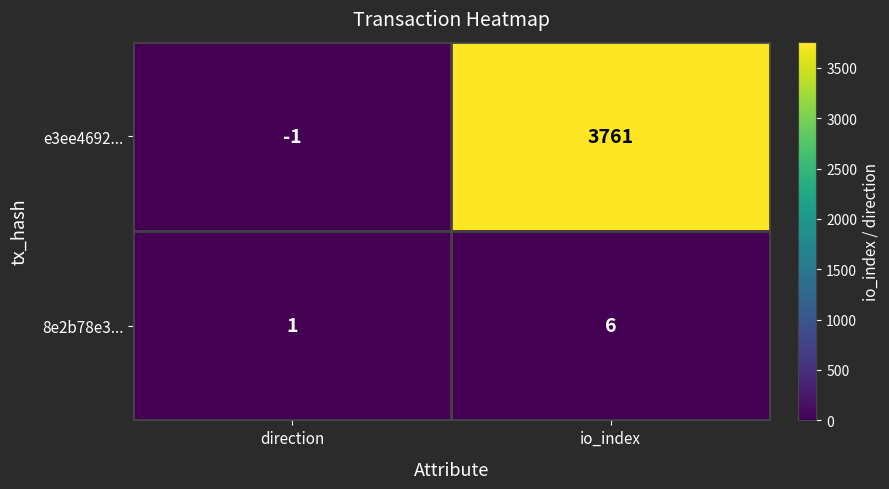

Which series has the largest total across all categories?

e3ee4692...